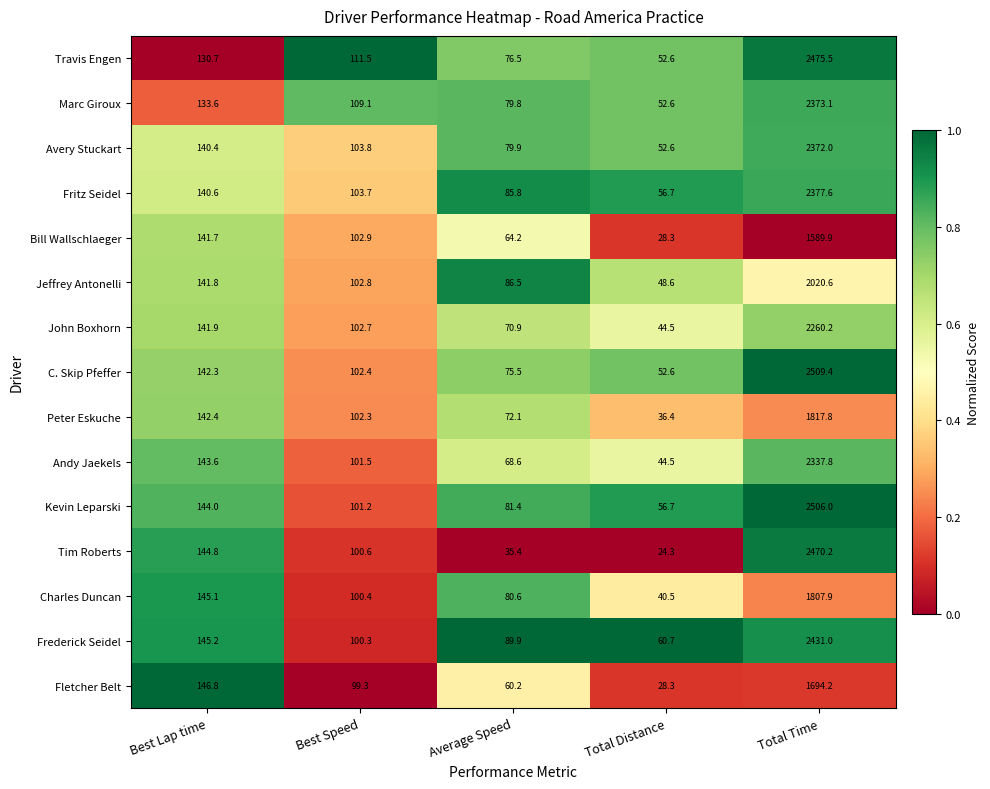

The value of Bill Wallschlaeger at Total Time is 1589.9. True or false?

True